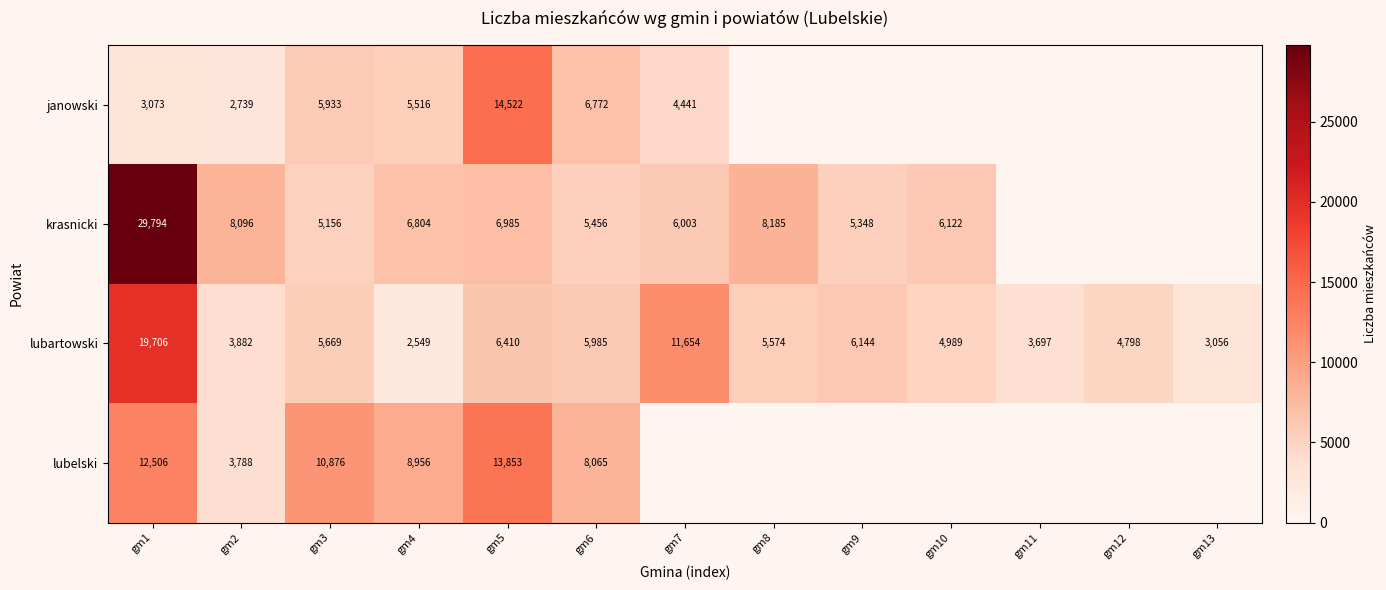

At gm6, list the series in order from largest to smallest.

lubelski, janowski, lubartowski, krasnicki